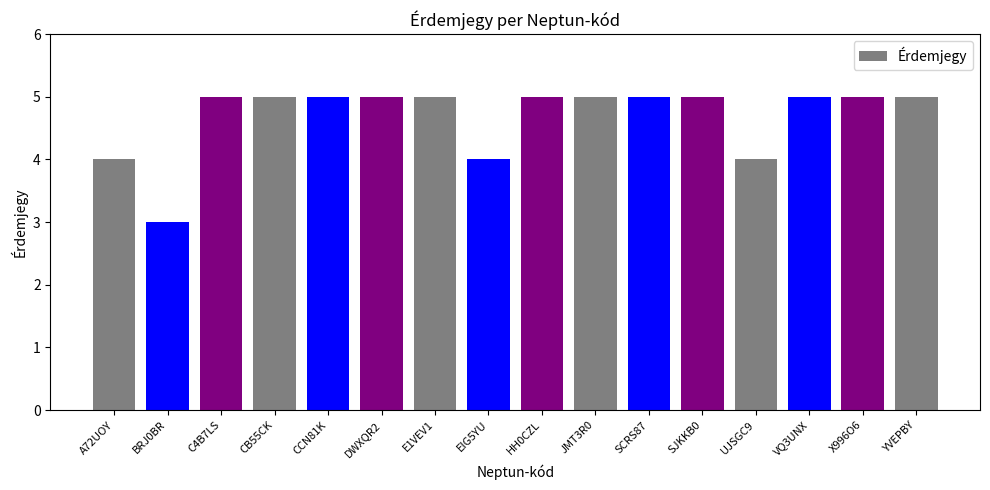

Read the value at SJKKB0.

5